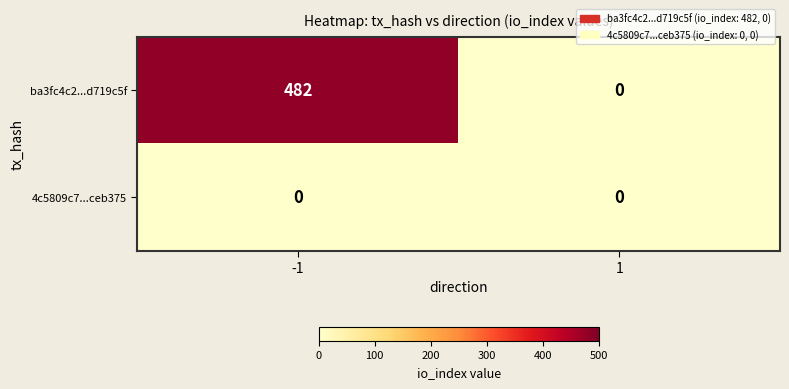

Which series changed the most between -1 and 1?

ba3fc4c2...d719c5f